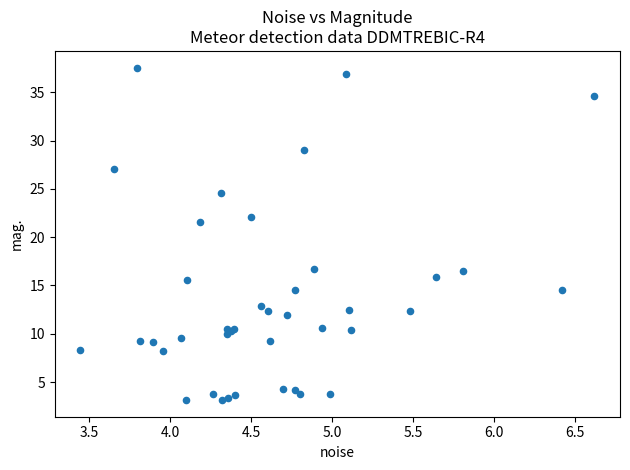

What Y value in the scatter plot is closest to 20?

21.5